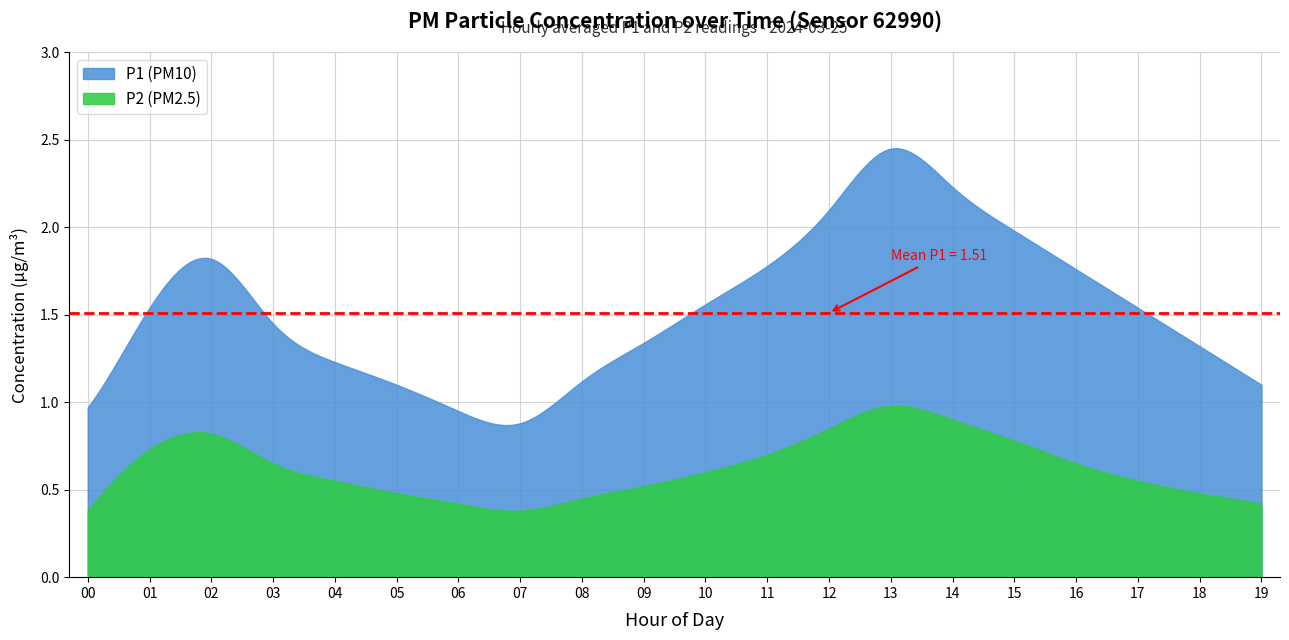

The P2 series shows 0.3 at 10. True or false?

False